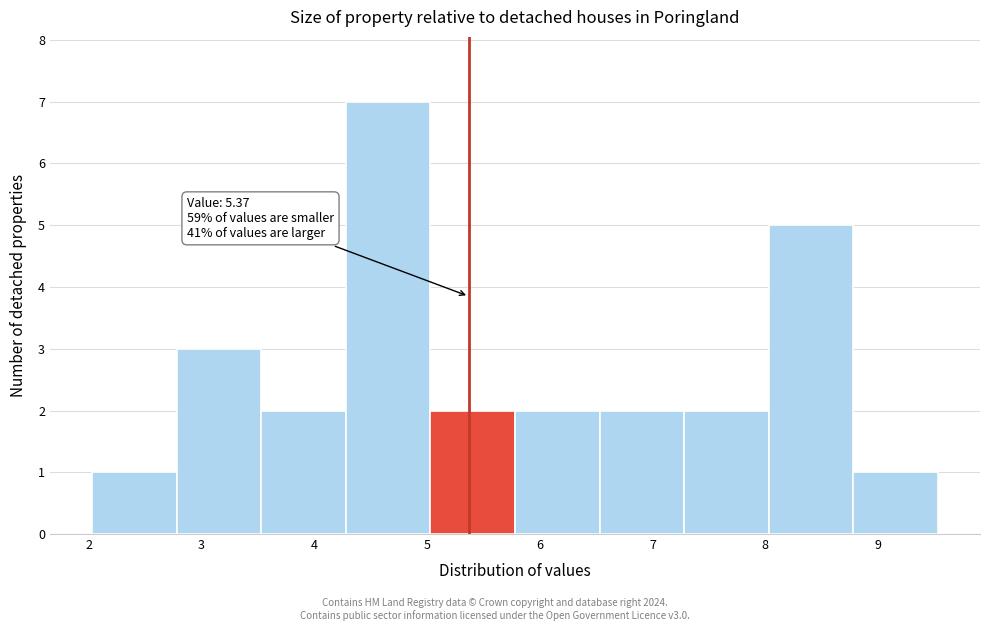

Which range on the x-axis has the tallest bar?

4.28 to 5.03